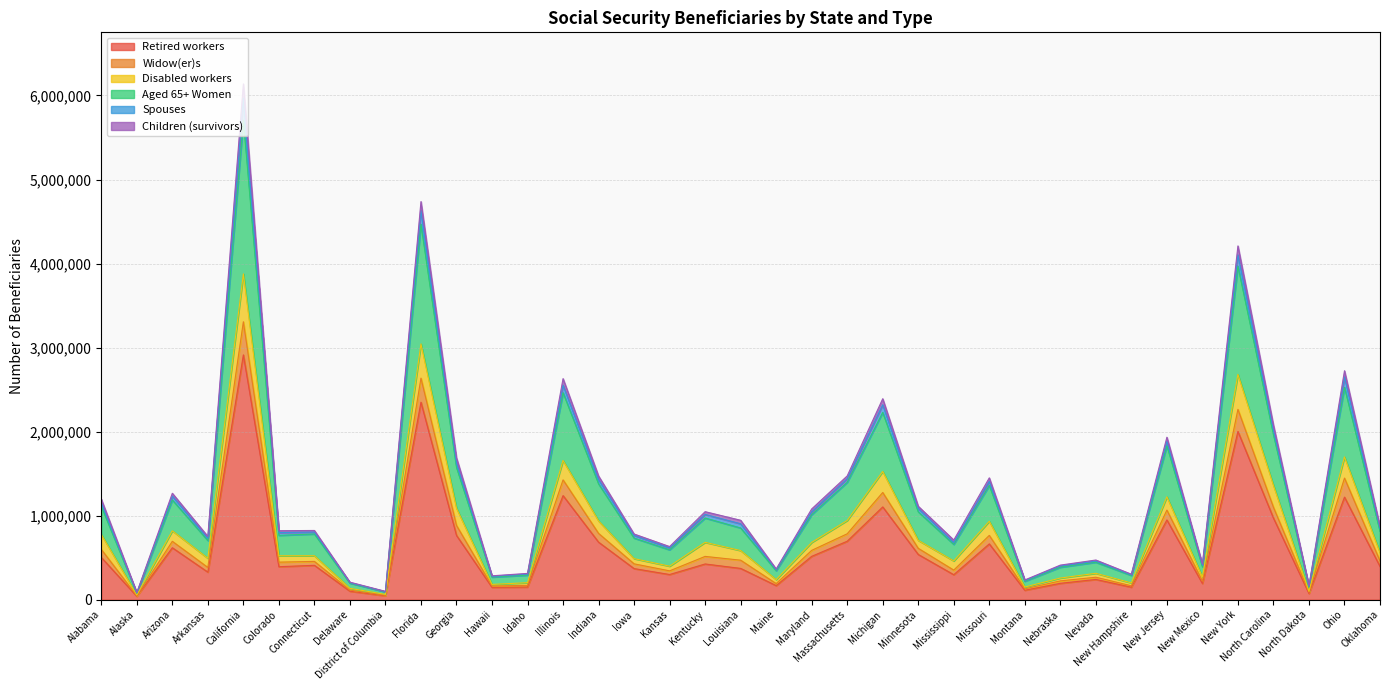

What is the highest value of the Retired workers series?

2912853